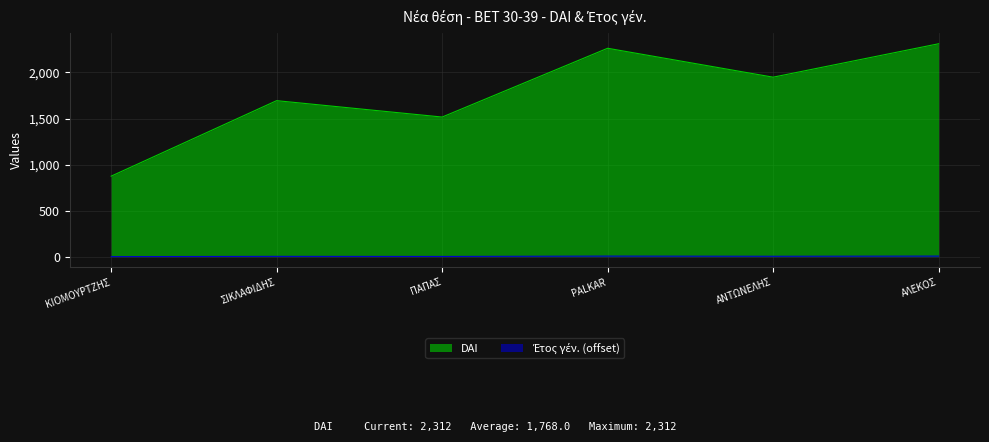

What is the difference between the maximum and minimum values in the Etos gen. series?

6